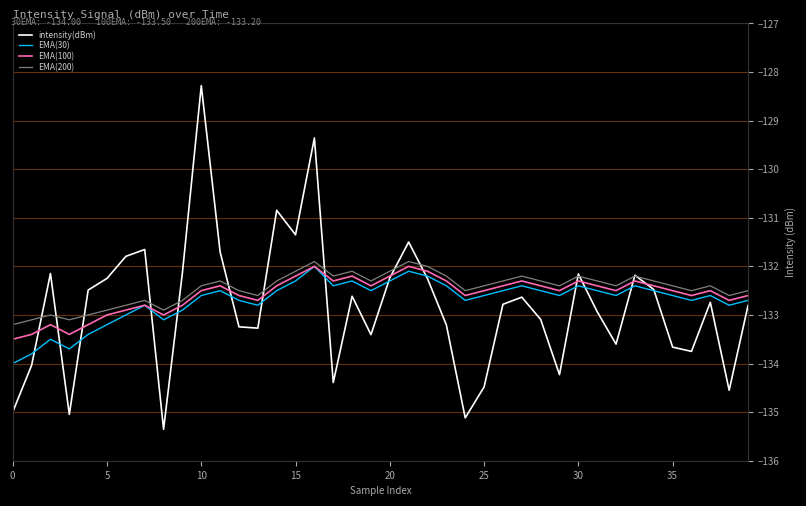

Which series has the widest spread of values?

intensity(dBm)